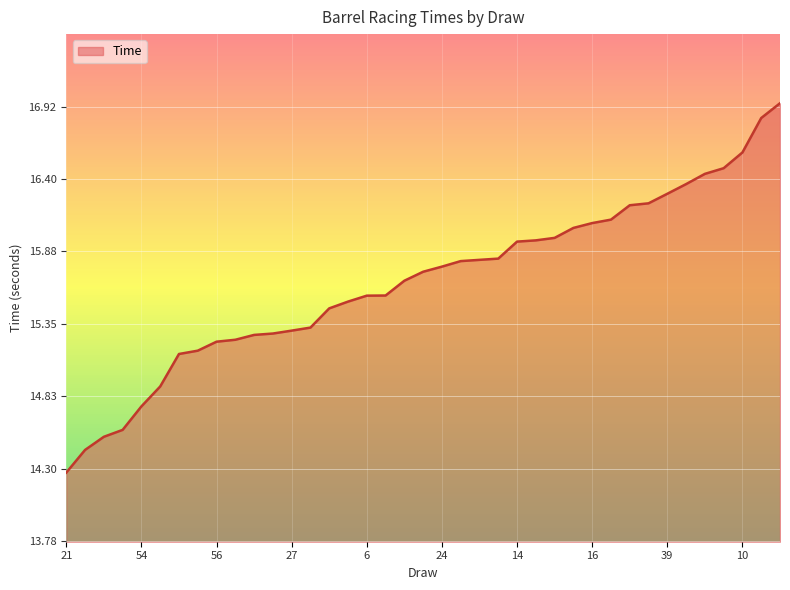

What is the minimum value shown in the chart?

14.3